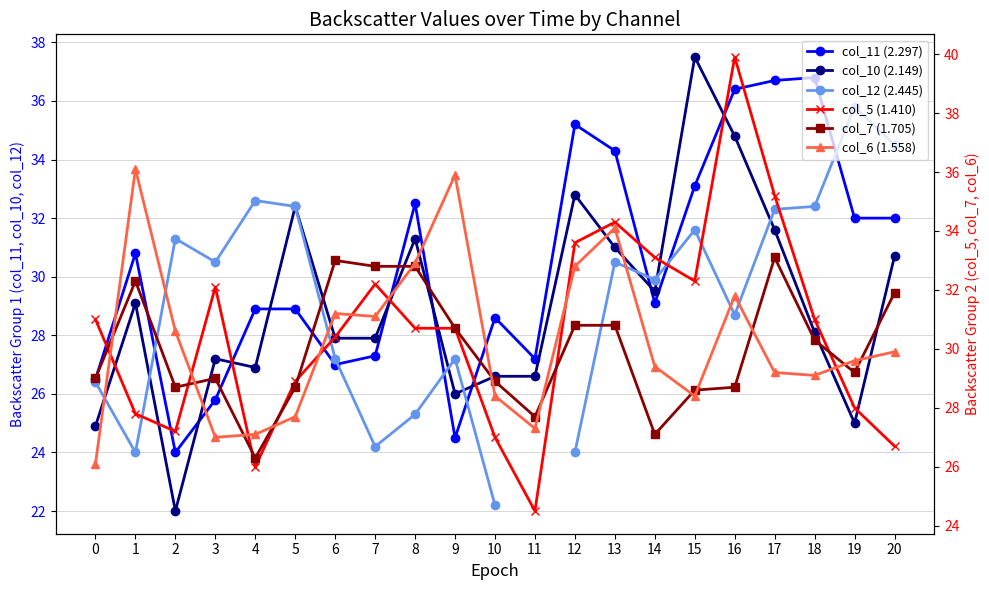

True or false: col_7 (1.705) and col_10 (2.149) cross at least once.

True